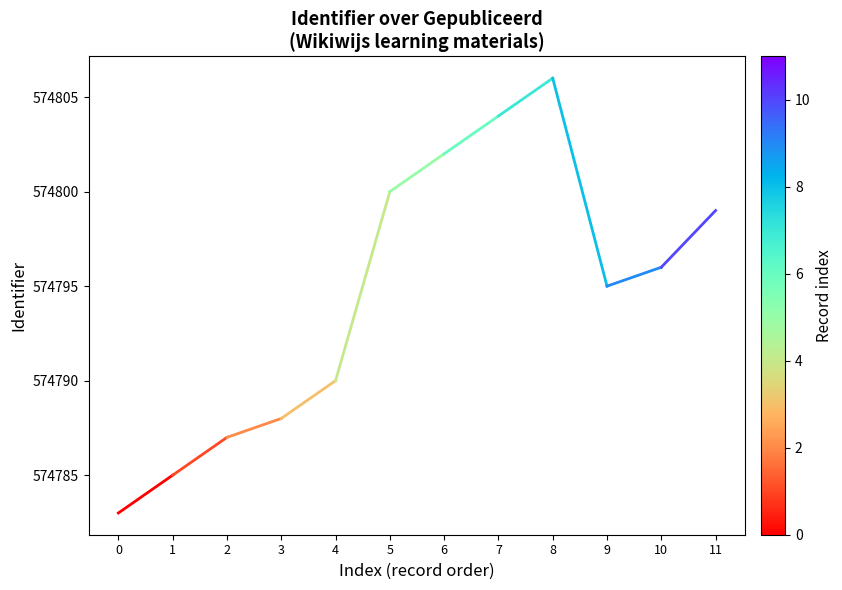

How many lines are shown in the chart?

1